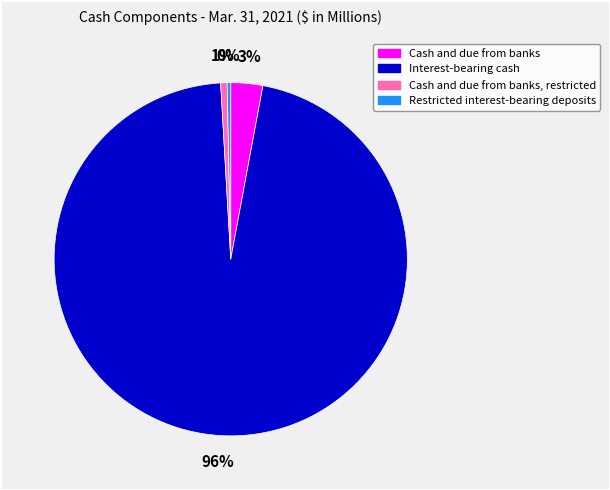

To the nearest percent, what is the difference between the largest and smallest slice percentages?

96%